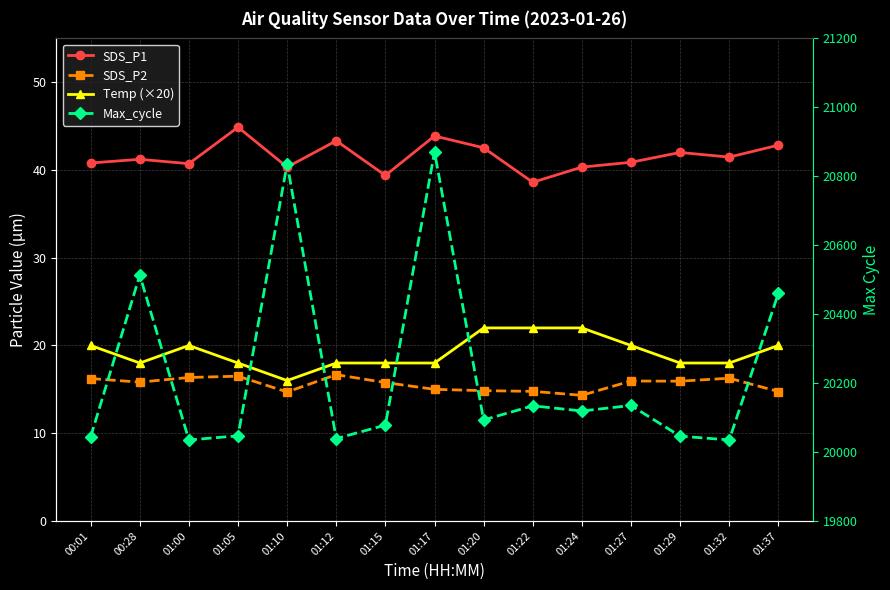

Which label corresponds to the largest value in the chart?

01:17